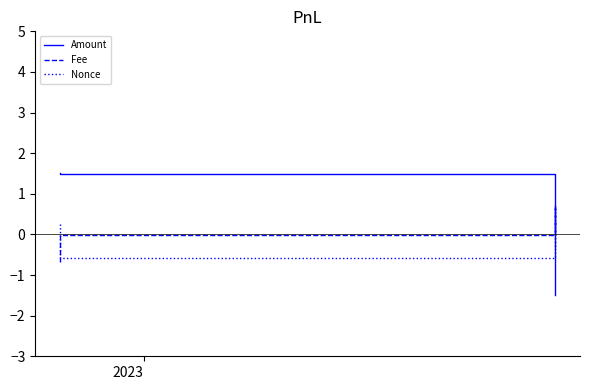

True or false: Amount and Fee intersect in this chart.

True